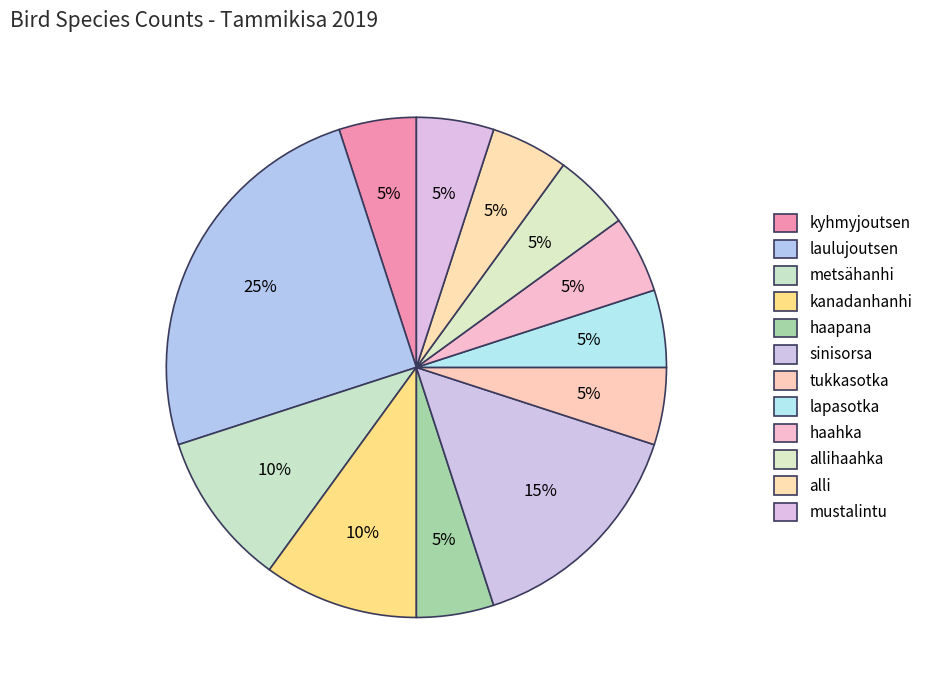

Is it true that lapasotka is 11% of the pie?

False